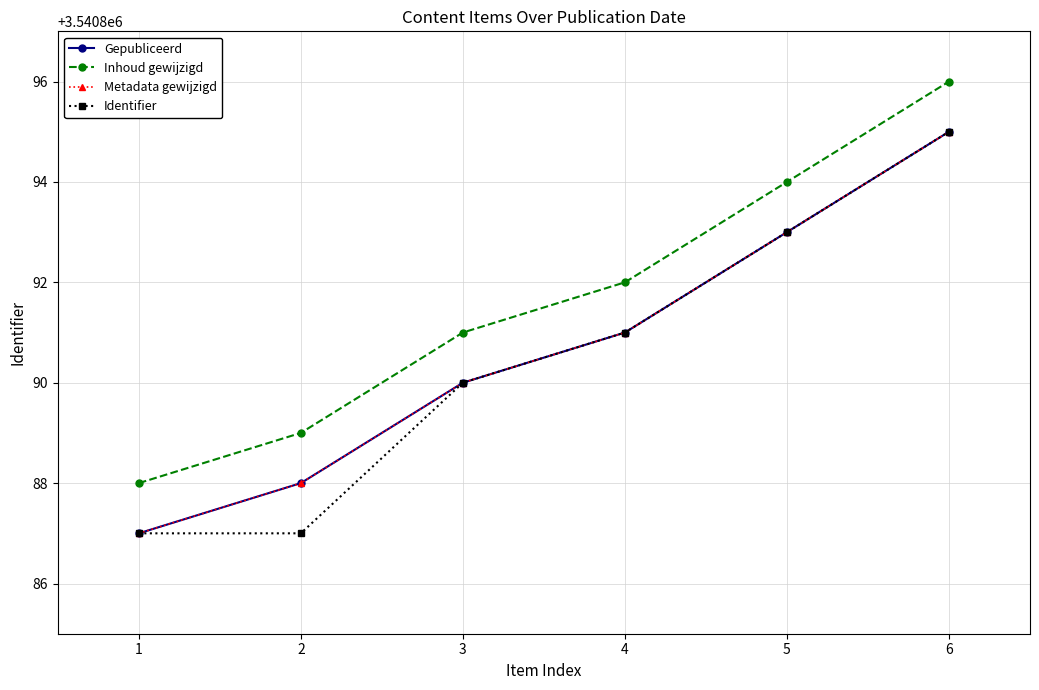

Which series has the widest spread of values?

Gepubliceerd